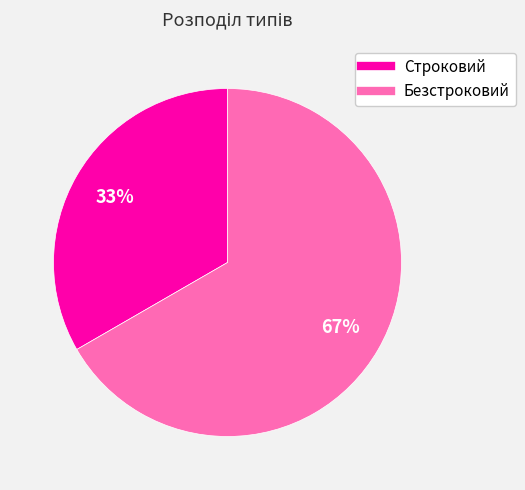

To the nearest percent, what portion does Строковий represent?

33%